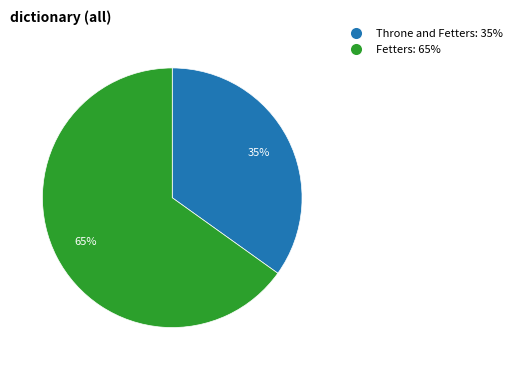

What is the ratio of the value at Fetters to the value at Throne and Fetters?

1.9